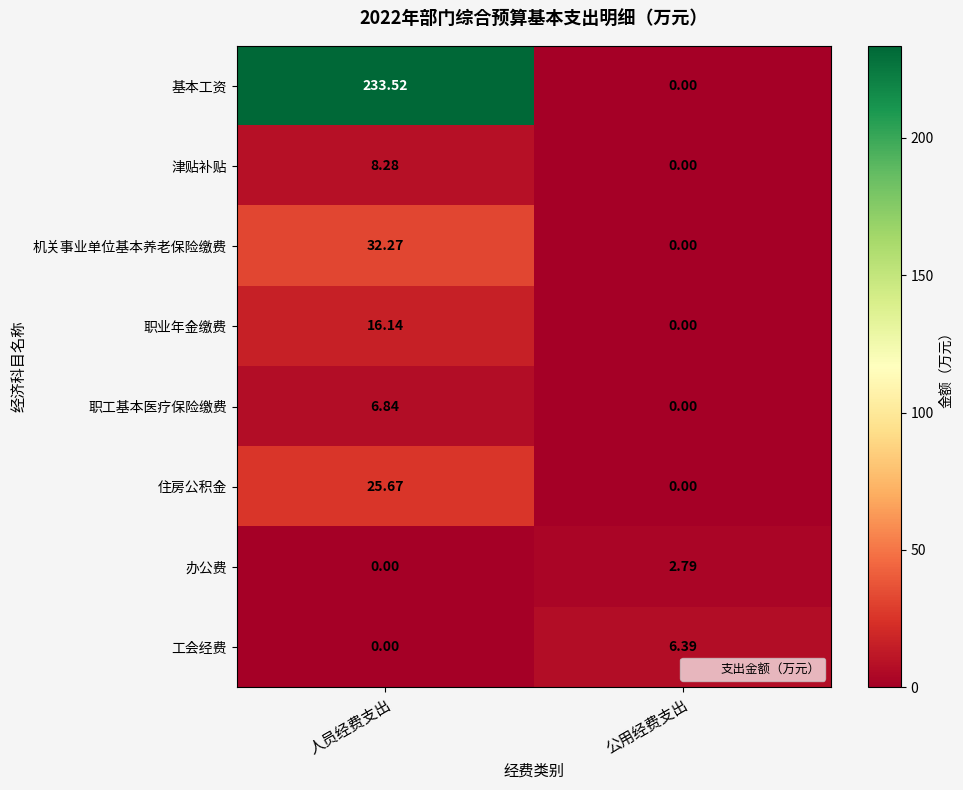

At which label is 工会经费 closest to 3?

人员经费支出